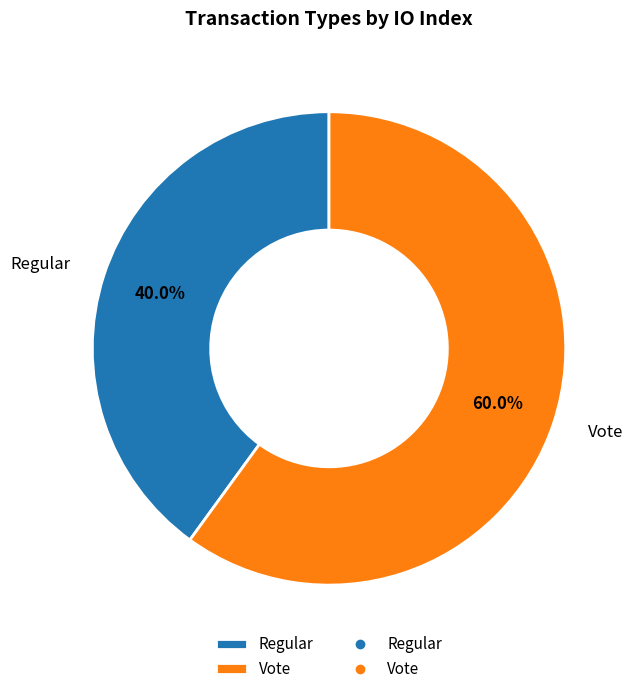

How many segments does this pie chart have?

2